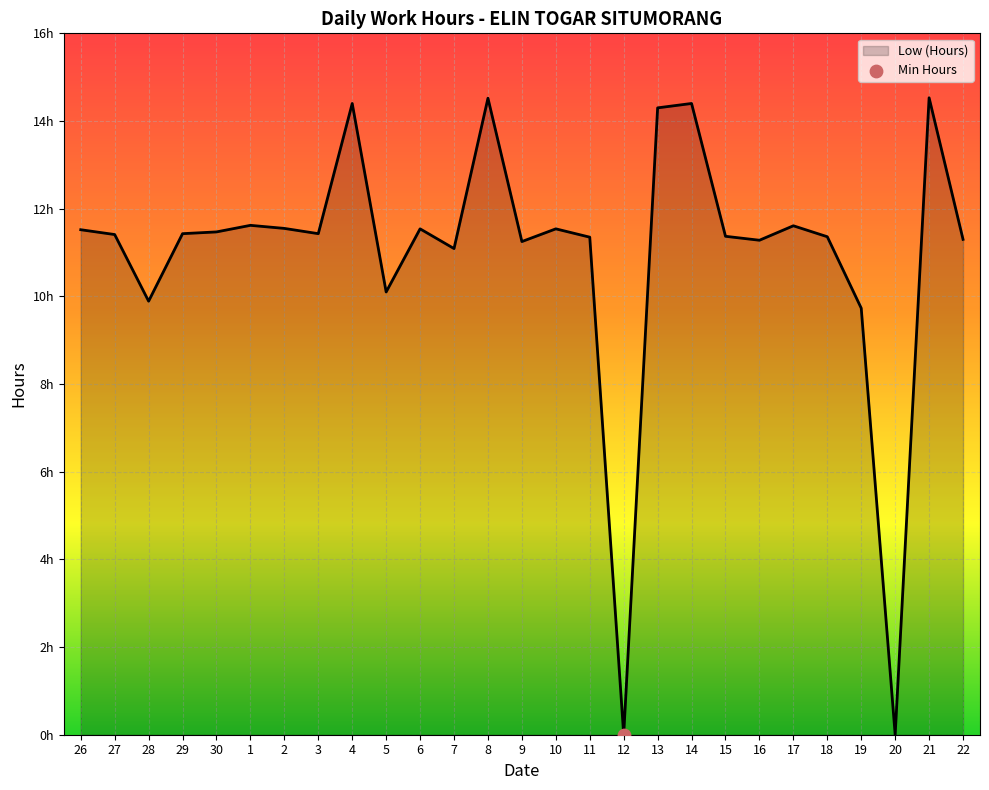

Approximately how many times larger is the value at 4 compared to 9?

1.3